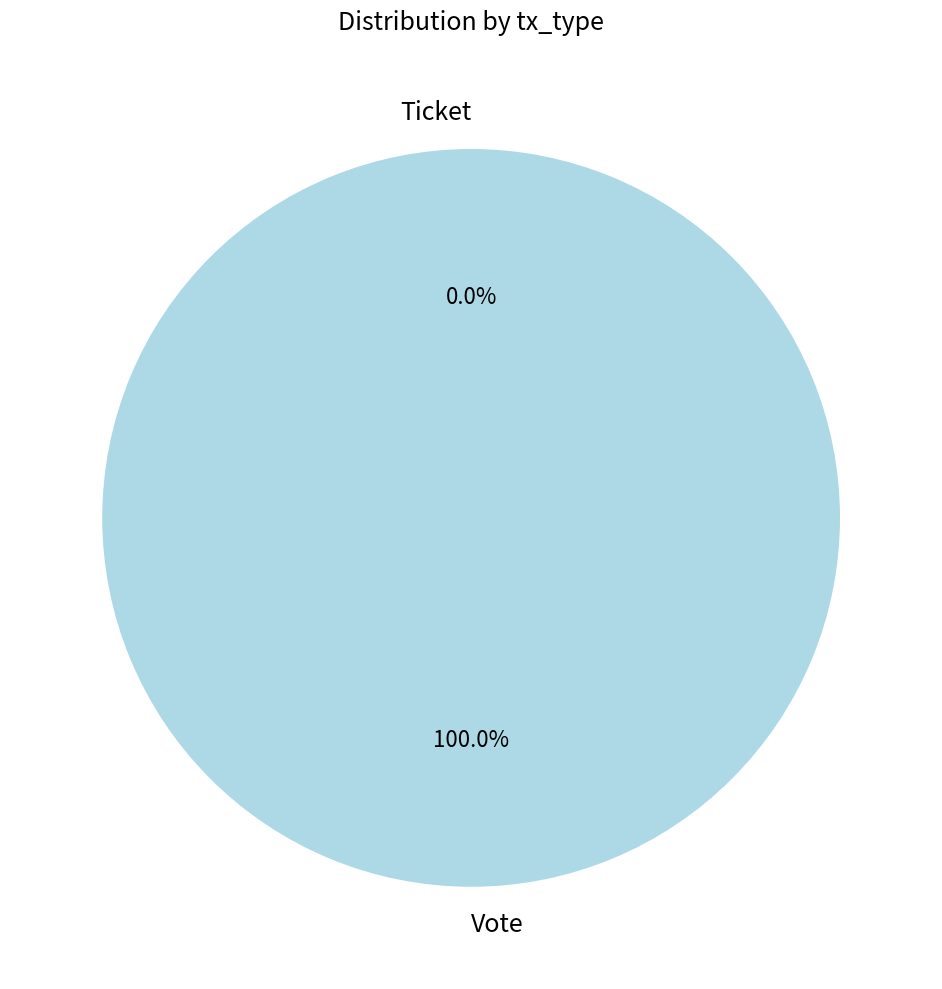

How many segments does this pie chart have?

2